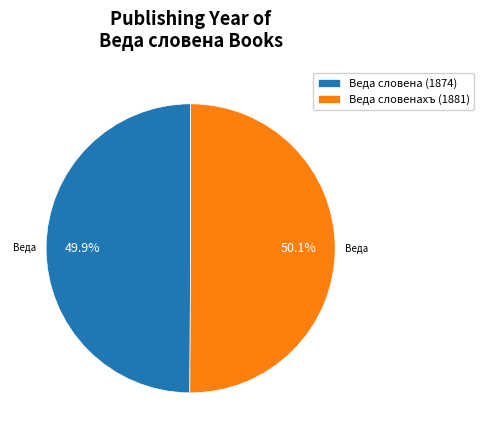

What is the ratio of the value at Веда словенахъ (1881) to the value at Веда словена (1874)?

1.0